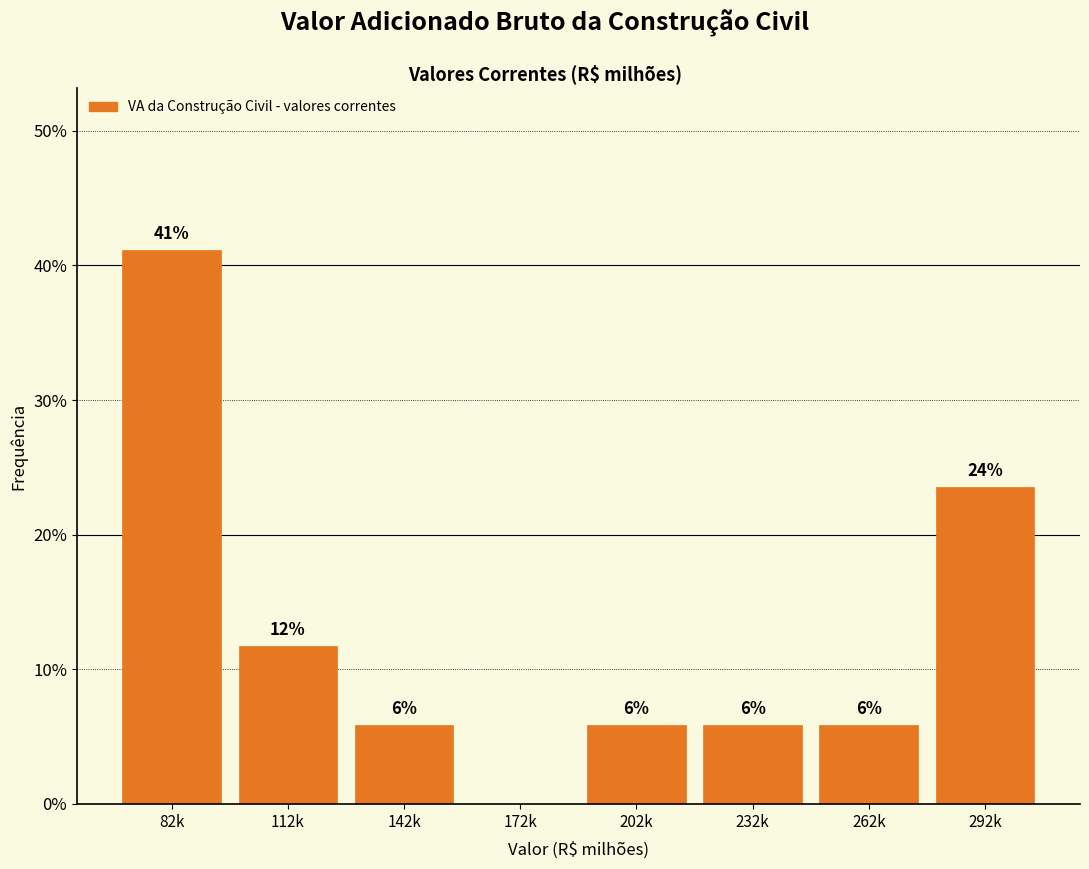

Are the bars horizontal?

No